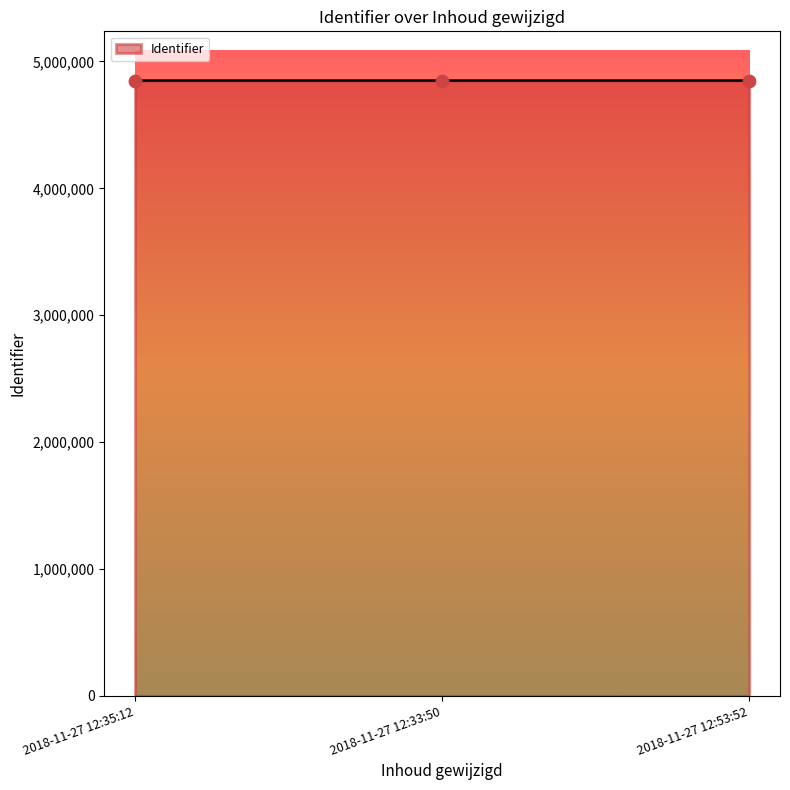

What is the change in value from 2018-11-27 12:35:12 to 2018-11-27 12:33:50?

+1